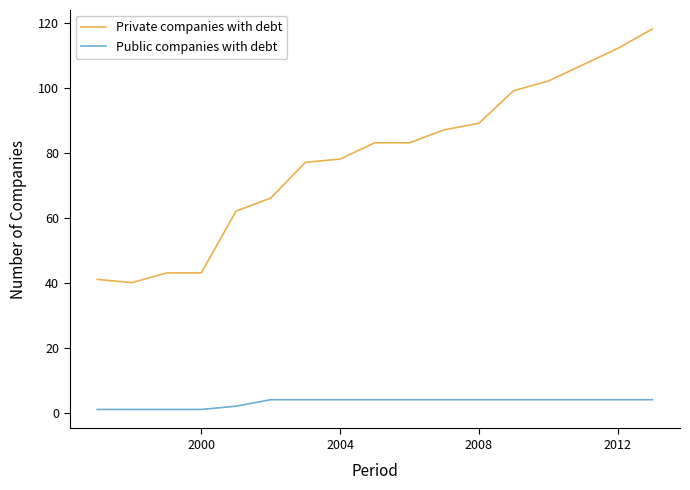

What is the maximum value for Private companies with debt?

118